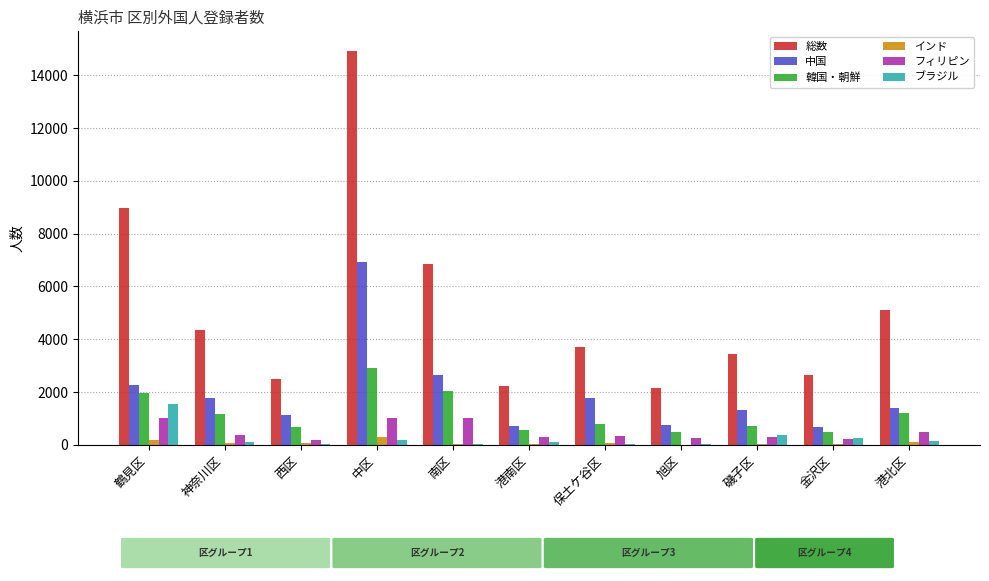

Between 磯子区 and 港北区, which series saw the biggest shift?

総数